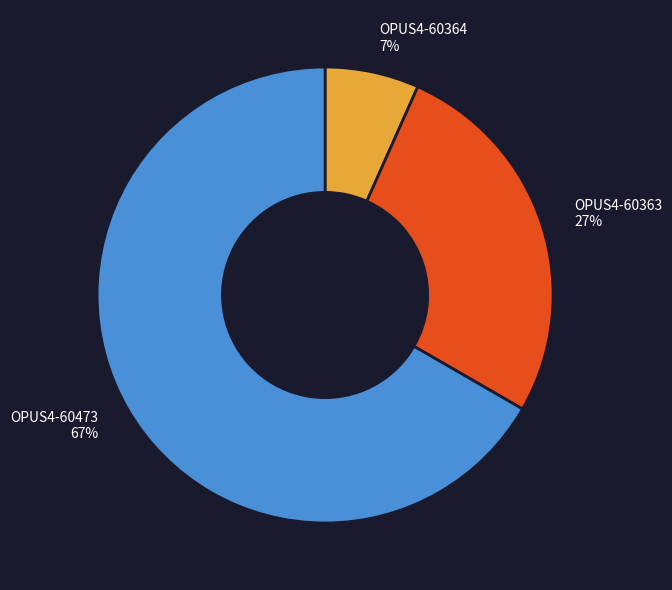

Is it true that OPUS4-60473 is 78% of the pie?

False